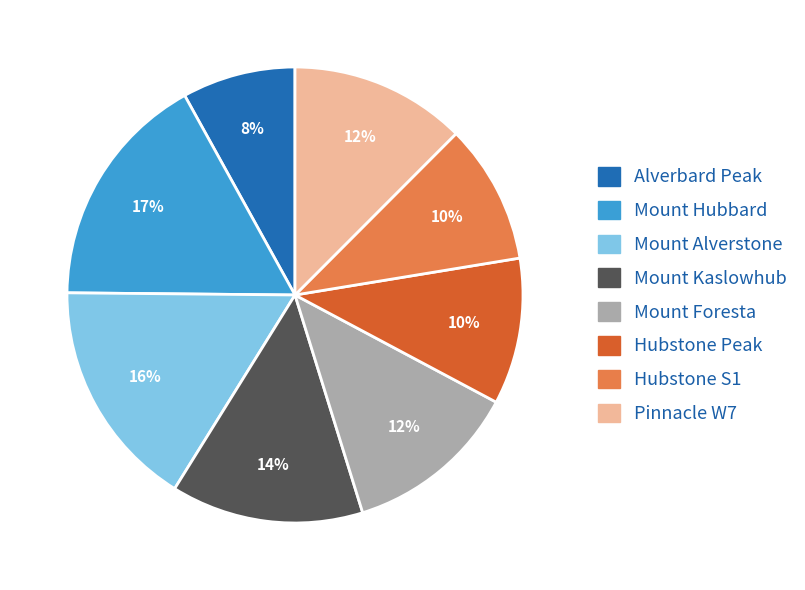

To the nearest percent, what is the difference between the largest and smallest slice percentages?

9%